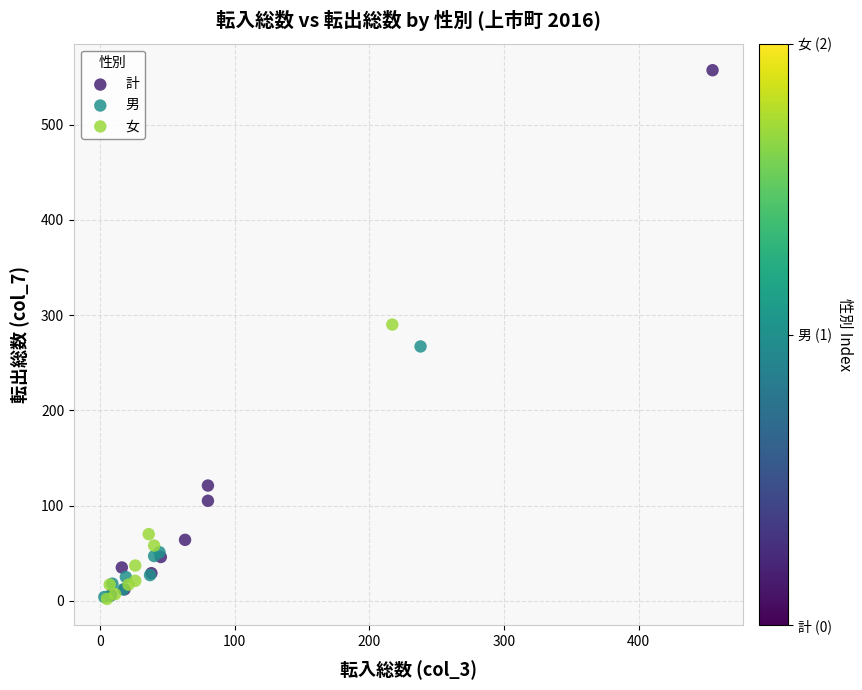

Which series reaches the maximum Y coordinate?

計